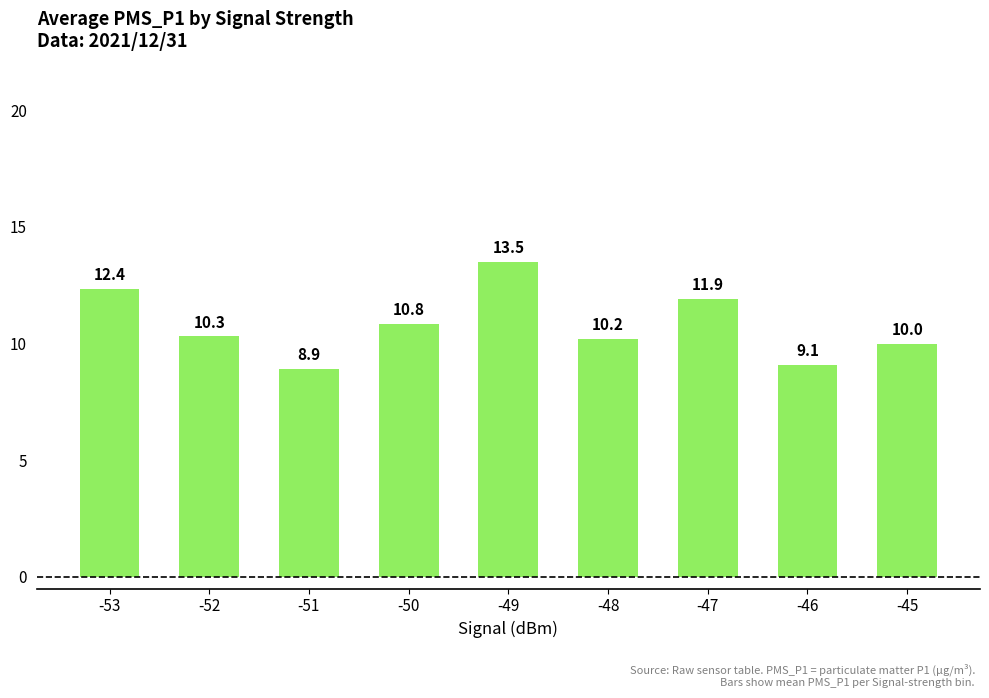

What is the value of the 6th bar from the left?

10.2